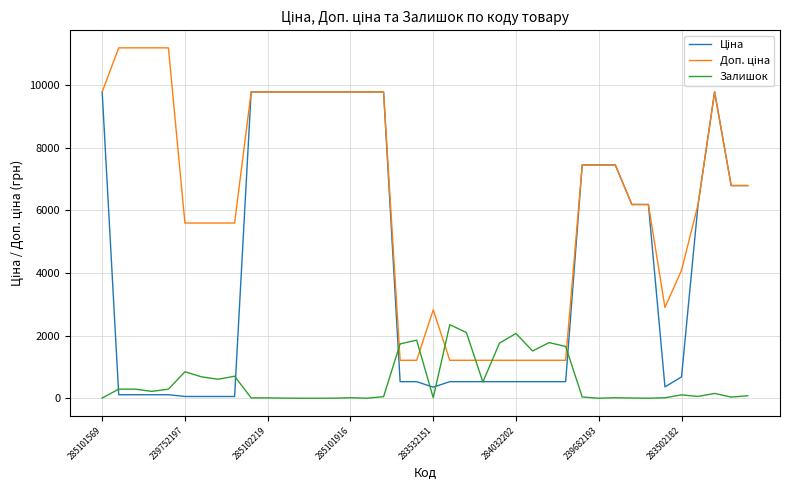

What is the greatest value displayed?

11182.0